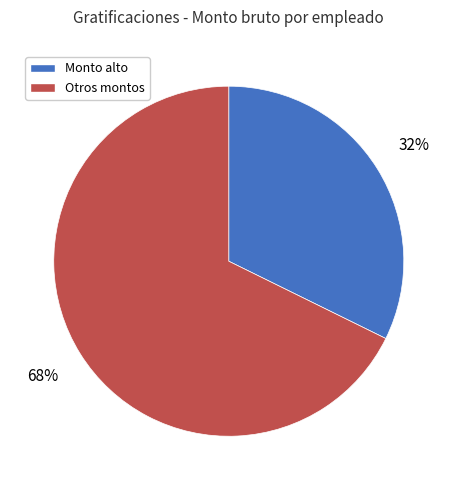

Is there any slice that represents more than half of the pie?

Yes